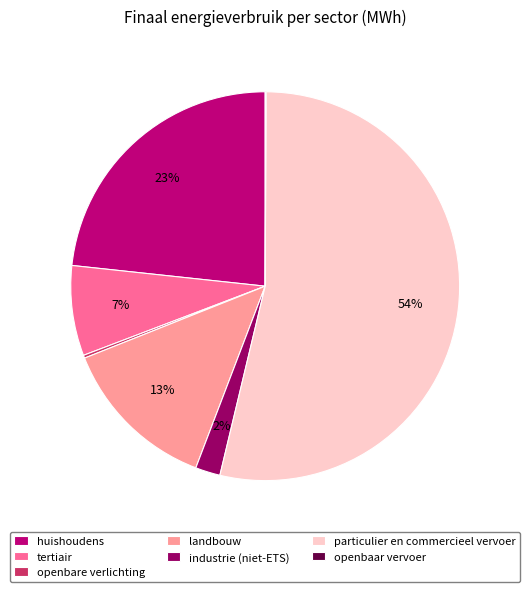

To the nearest percent, what is the difference between the industrie (niet-ETS) and tertiair slice percentages?

5%